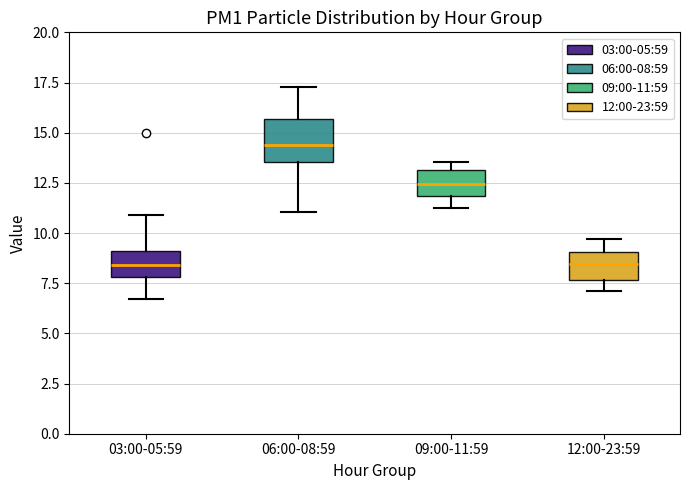

Reading left to right, read every box against the y-axis: the position of its median line, the range the box covers, and the ends of its whiskers. The values are not printed on the chart, so give them approximately, as read against the axis.

03:00-05:59: median 8.5, box 8.0 to 9.0, whiskers 6.5 to 11.0
06:00-08:59: median 14.5, box 13.5 to 15.5, whiskers 11.0 to 17.5
09:00-11:59: median 12.5, box 12.0 to 13.0, whiskers 11.5 to 13.5
12:00-23:59: median 8.5, box 7.5 to 9.0, whiskers 7.0 to 9.5